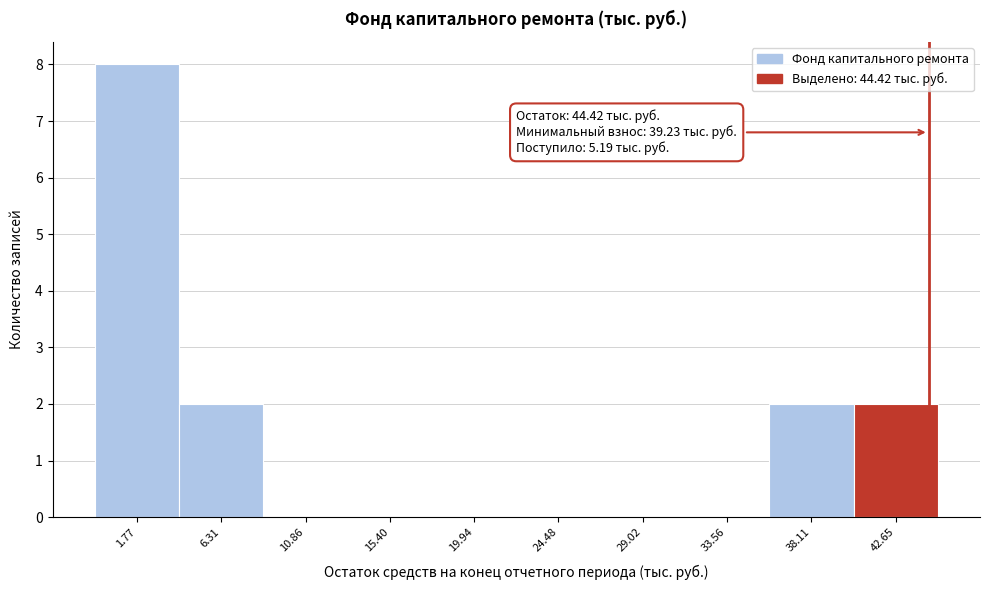

Over which range of the x-axis is the bar tallest?

-0.5 to 4.0